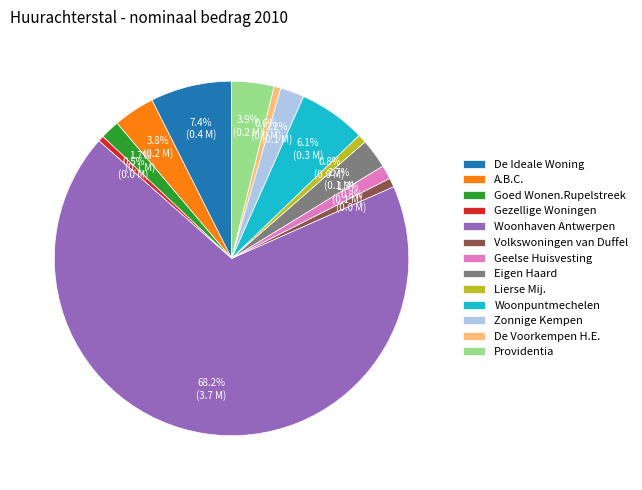

To the nearest percent, what is the combined percentage of Eigen Haard and Geelse Huisvesting?

4%